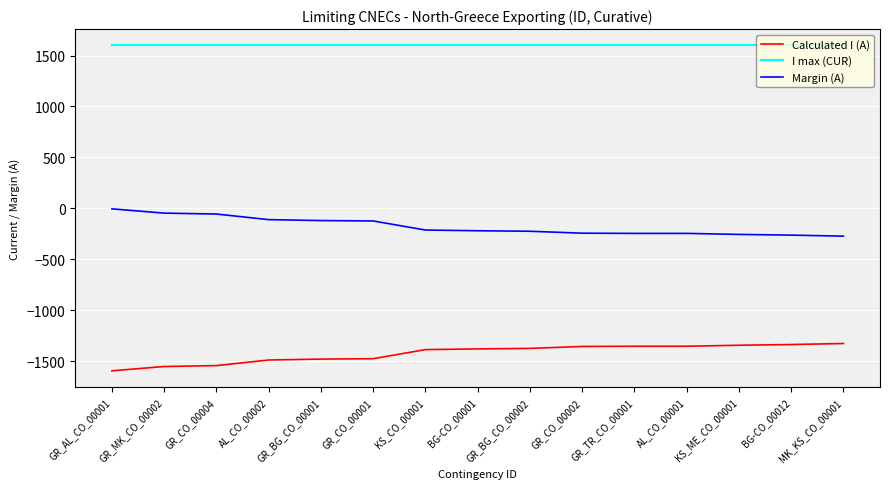

What is the difference between the maximum and second lowest values in the Calculated I (A) series?

226